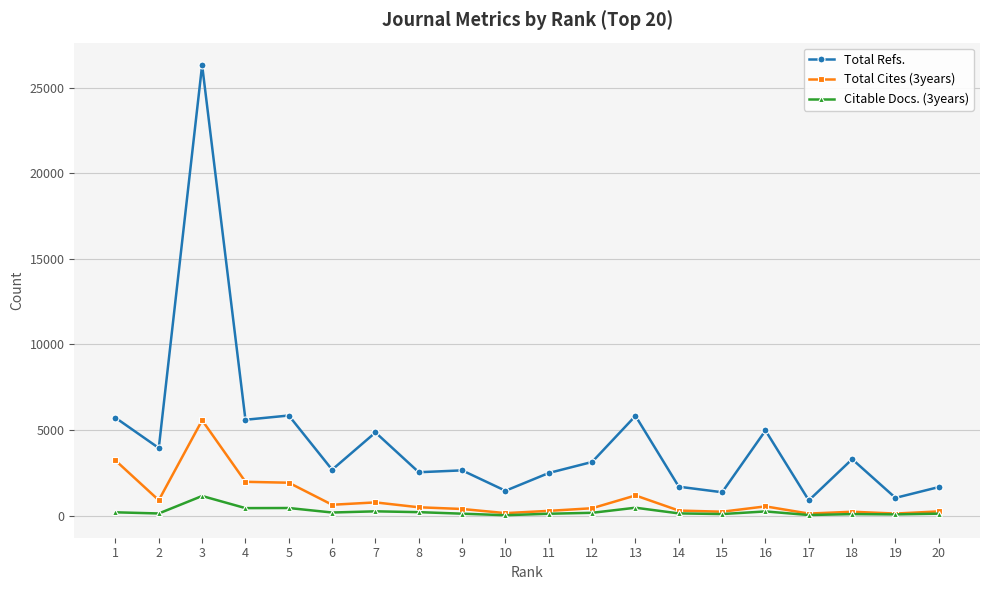

Count the number of data series in this chart.

3